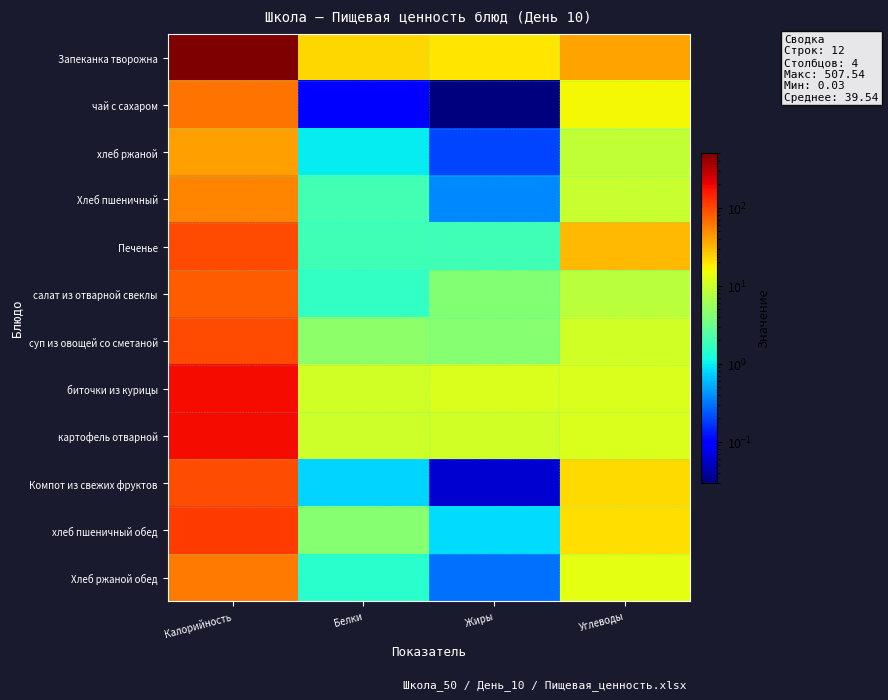

Between Калорийность and Жиры, which is larger?

Калорийность